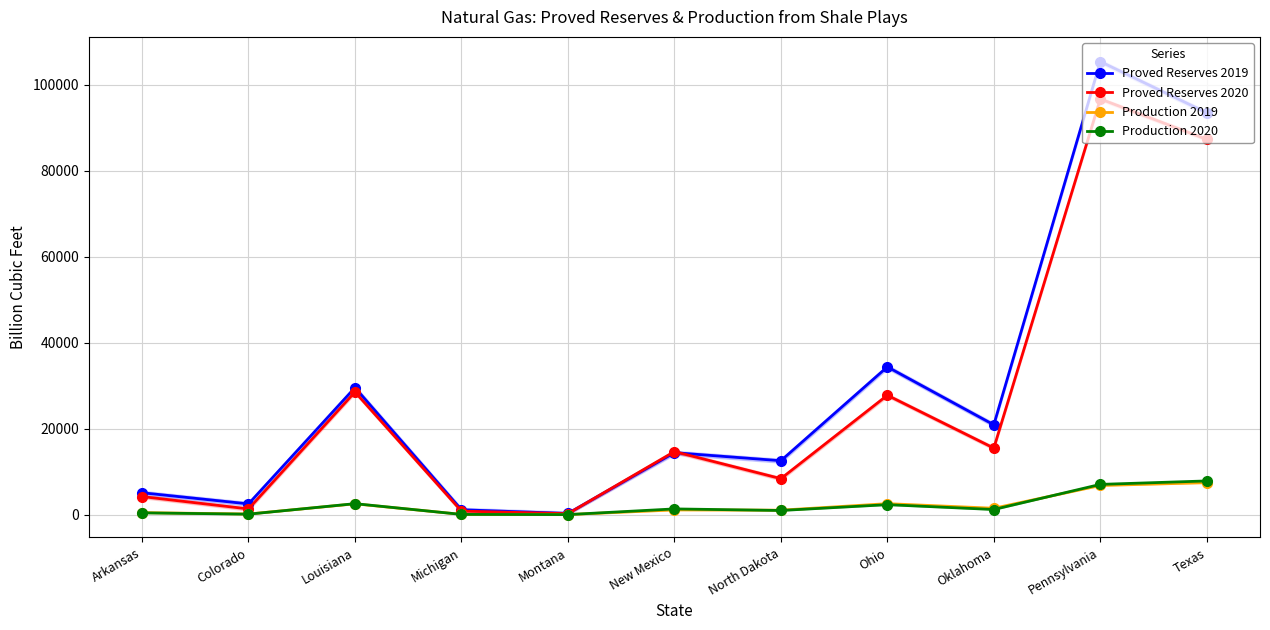

Rank the categories by Production 2019 value from highest to lowest.

Texas, Pennsylvania, Ohio, Louisiana, Oklahoma, New Mexico, North Dakota, Arkansas, Colorado, Michigan, Montana